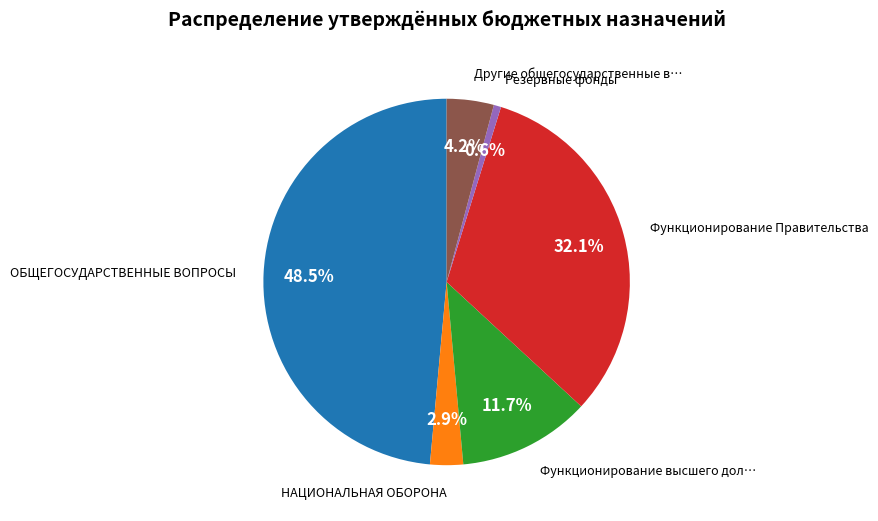

Does any single category account for the majority?

No